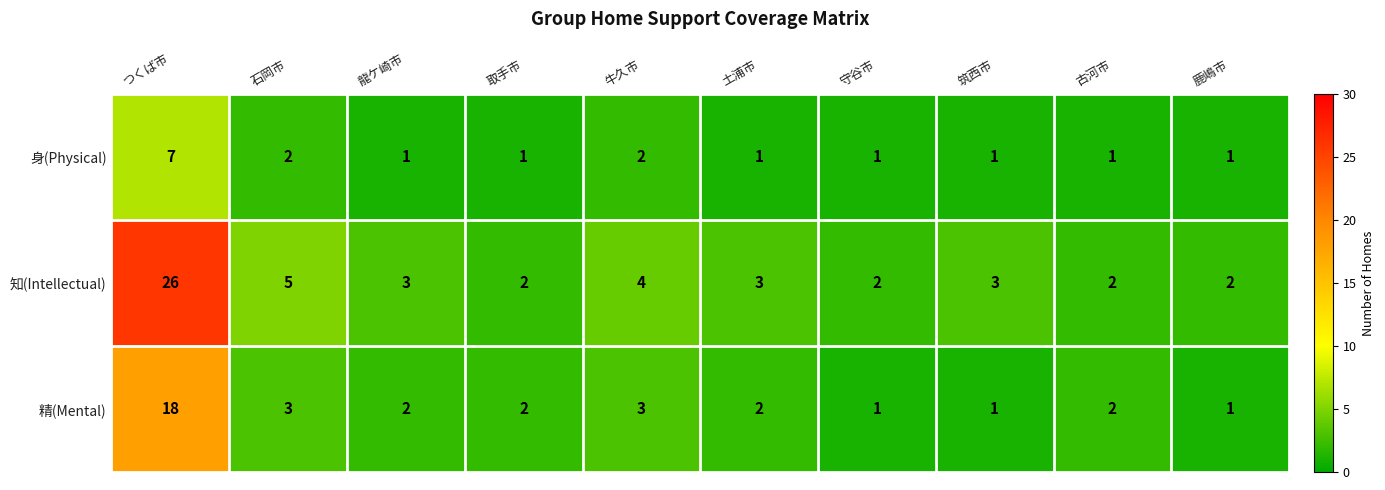

How many data points does each series have?

10